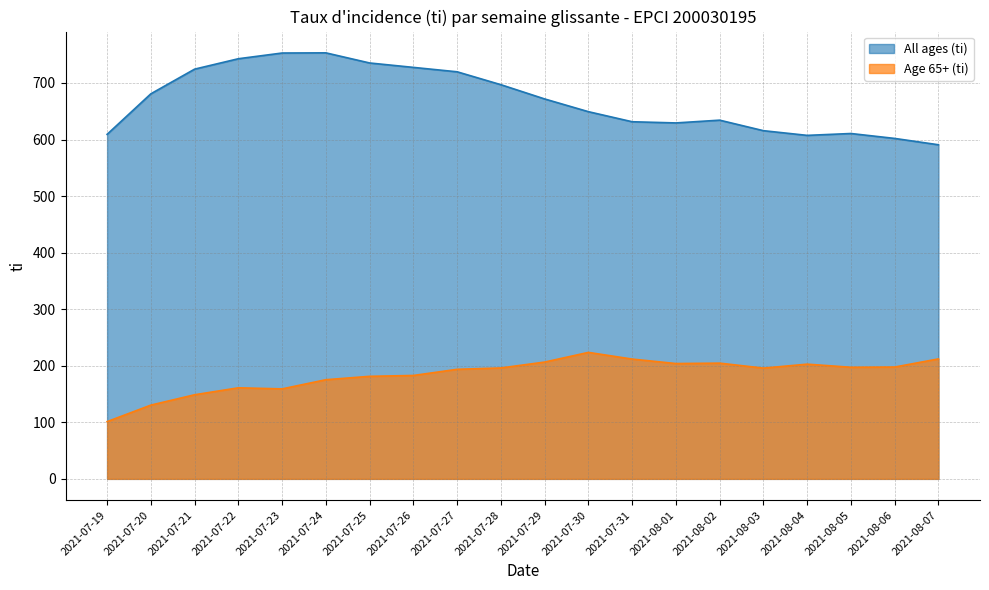

Which series has the largest range (max minus min)?

All ages (ti)